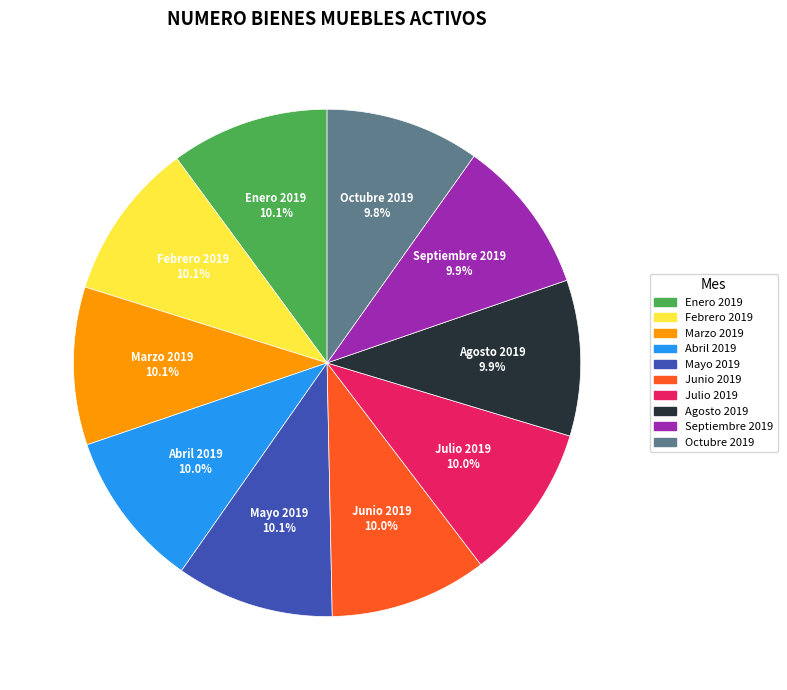

Approximately how many times larger is the value at Julio 2019 compared to Marzo 2019?

1.0